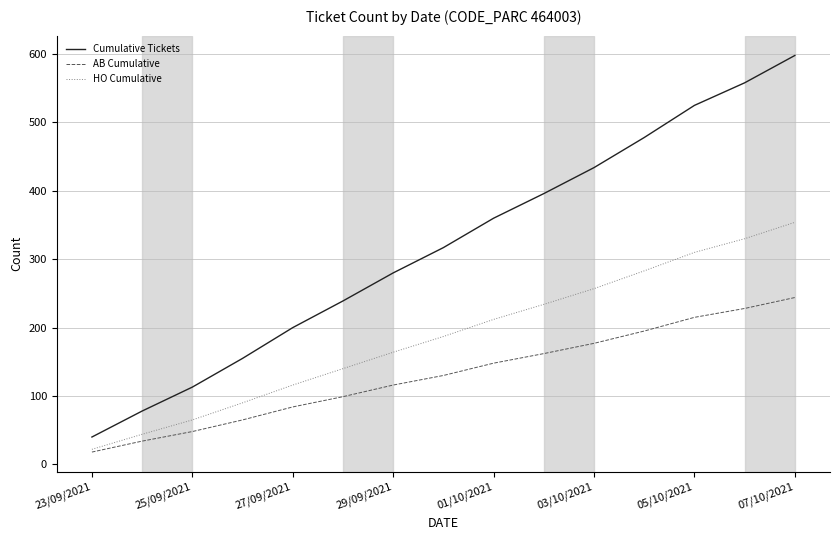

Which series has the largest range (max minus min)?

Cumulative Tickets